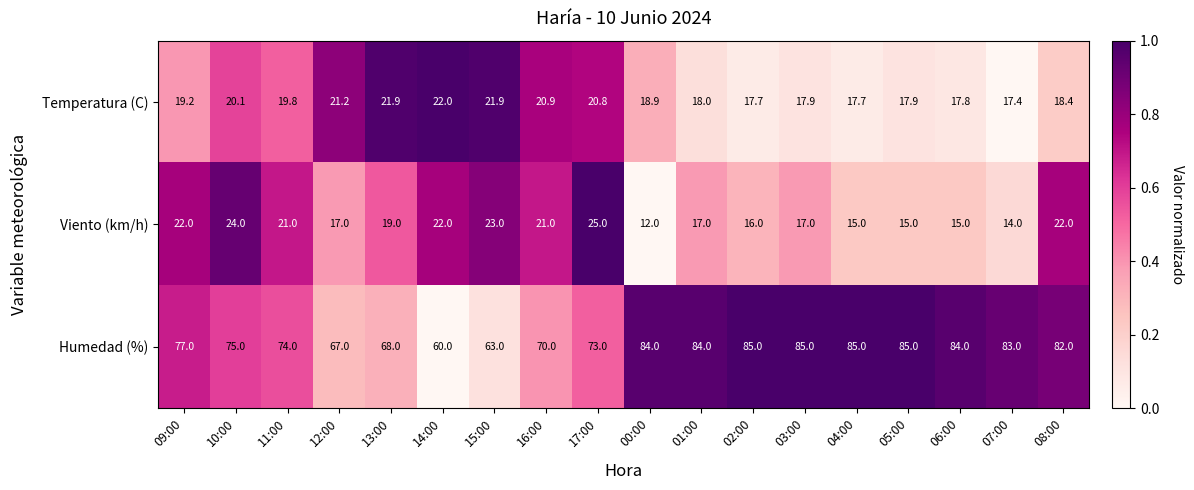

What is the total value across all series at 08:00?

122.4